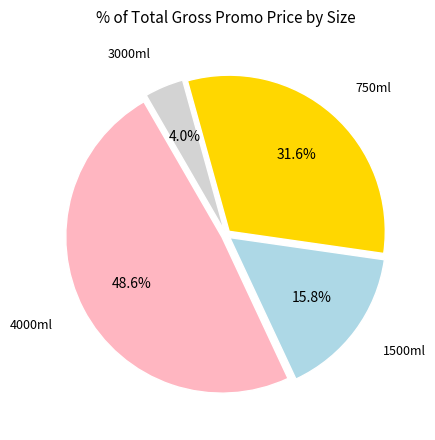

Is there a majority slice in this chart?

No